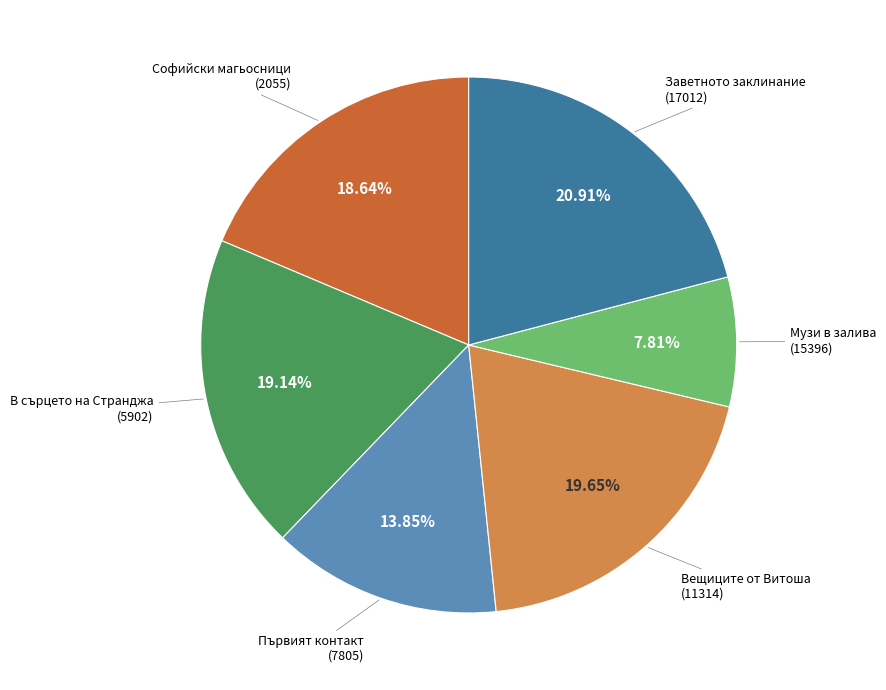

Rank the categories by value from highest to lowest.

Заветното заклинание (17012), Вещиците от Витоша (11314), В сърцето на Странджа (5902), Софийски магьосници (2055), Първият контакт (7805), Музи в залива (15396)